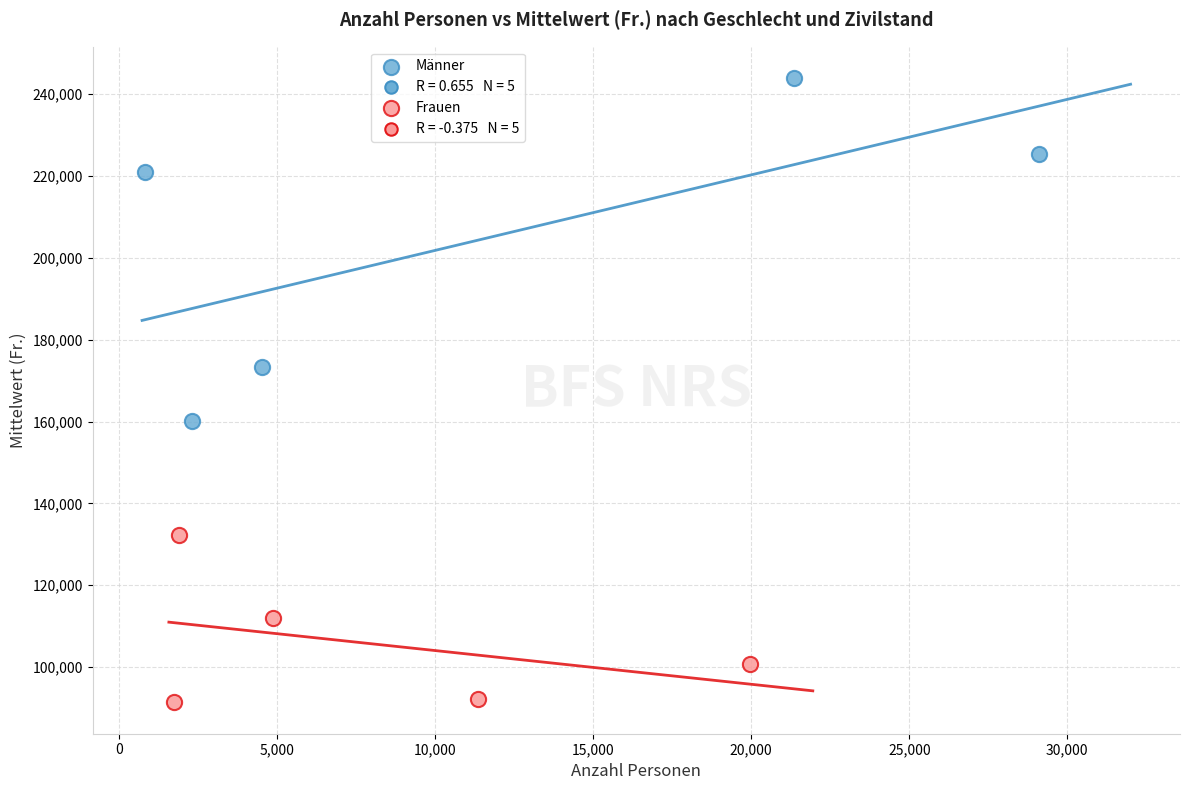

Which series contains the lowest Y value?

Frauen